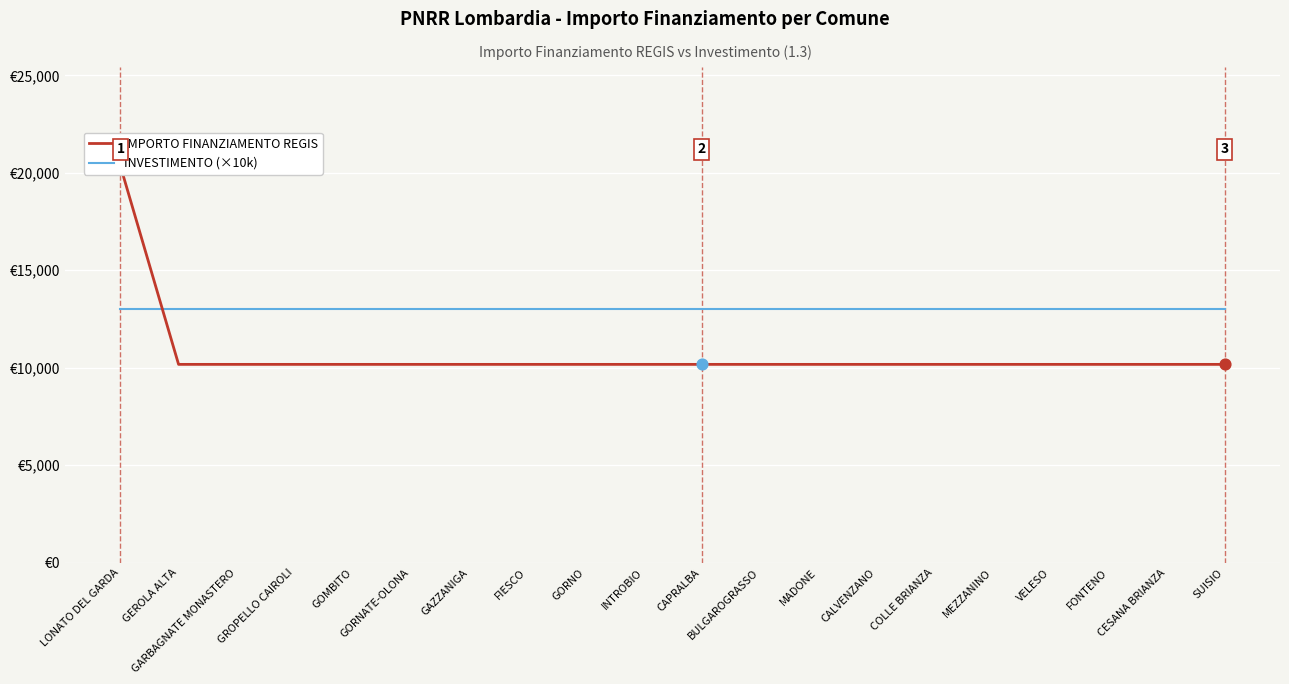

Which series has the widest spread of Y values?

IMPORTO FINANZIAMENTO REGIS